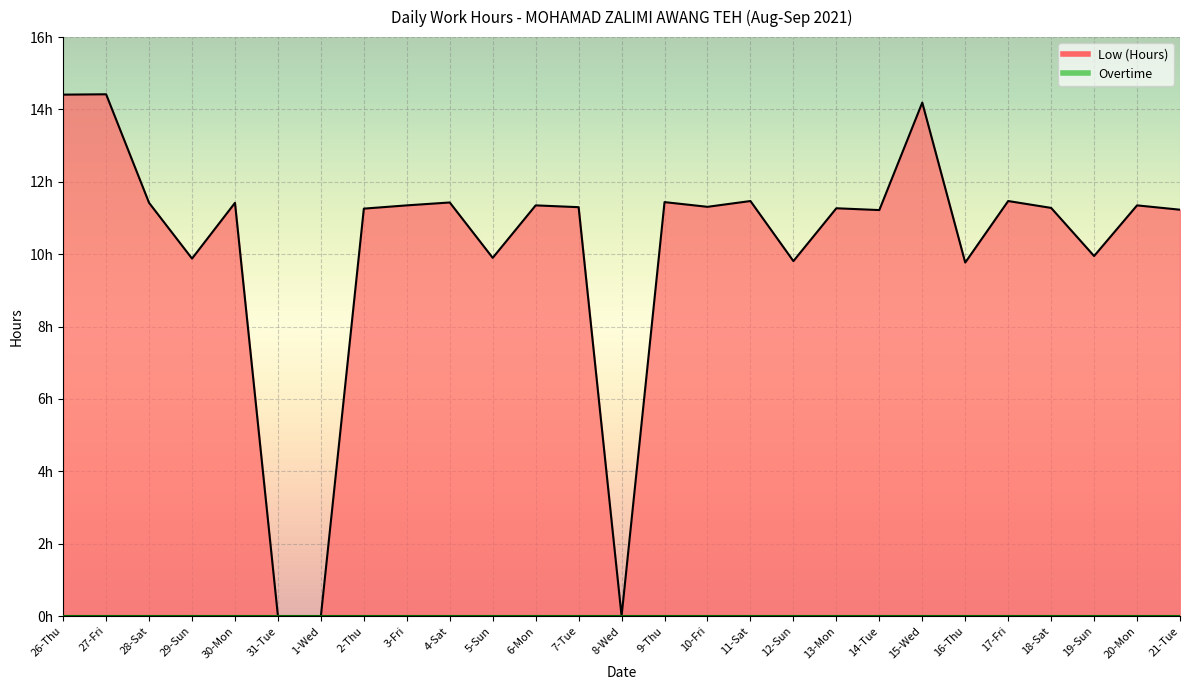

What is the change in value from 8-Wed to 18-Sat?

+11.3